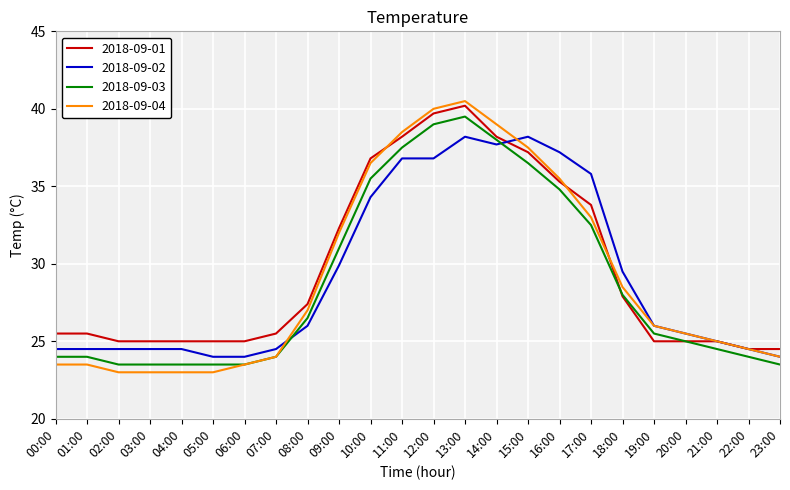

Is the value of 2018-09-03 at 17:00 greater than the value of 2018-09-02 at 23:00?

Yes